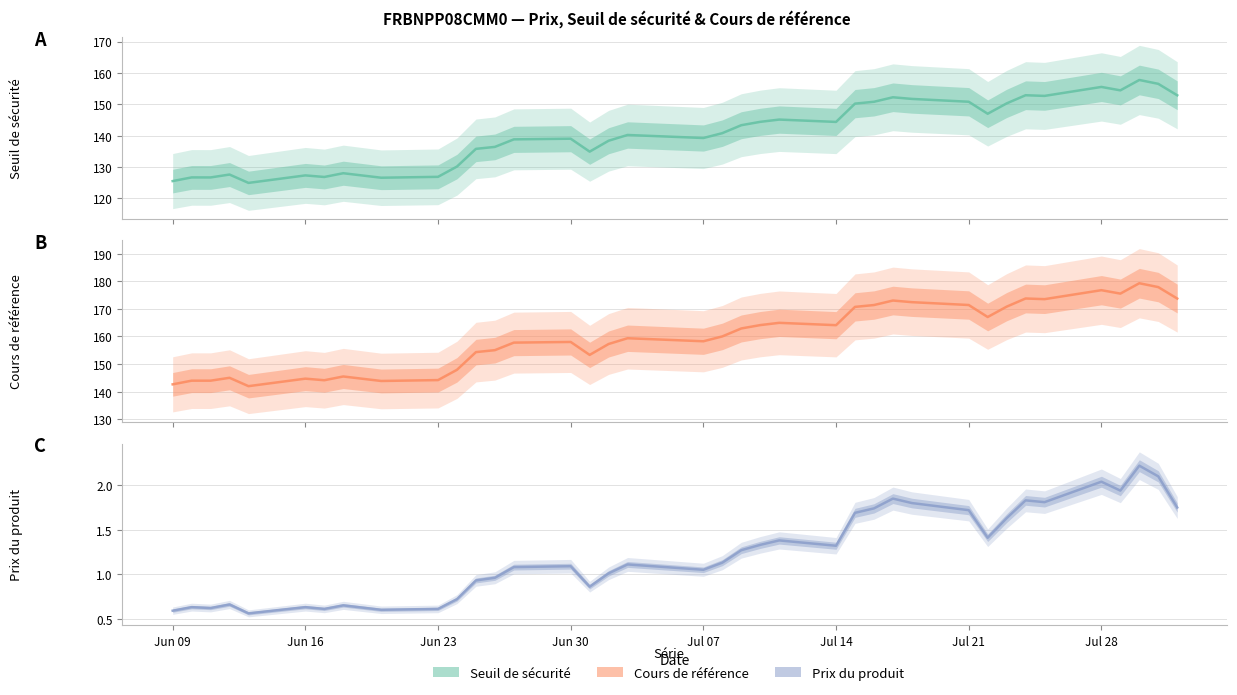

At which category does Prix du produit reach its first local peak?

2025-06-10